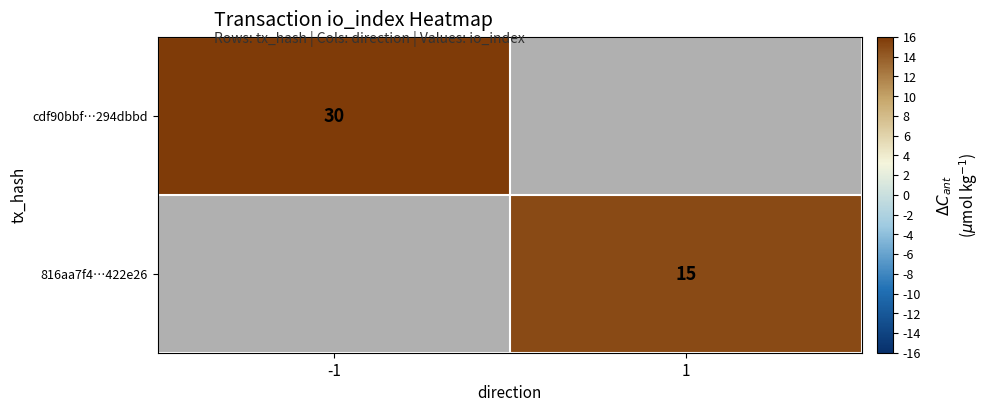

Is the value of cdf90bbf…294dbbd at -1 greater than the value of 816aa7f4…422e26 at 1?

Yes